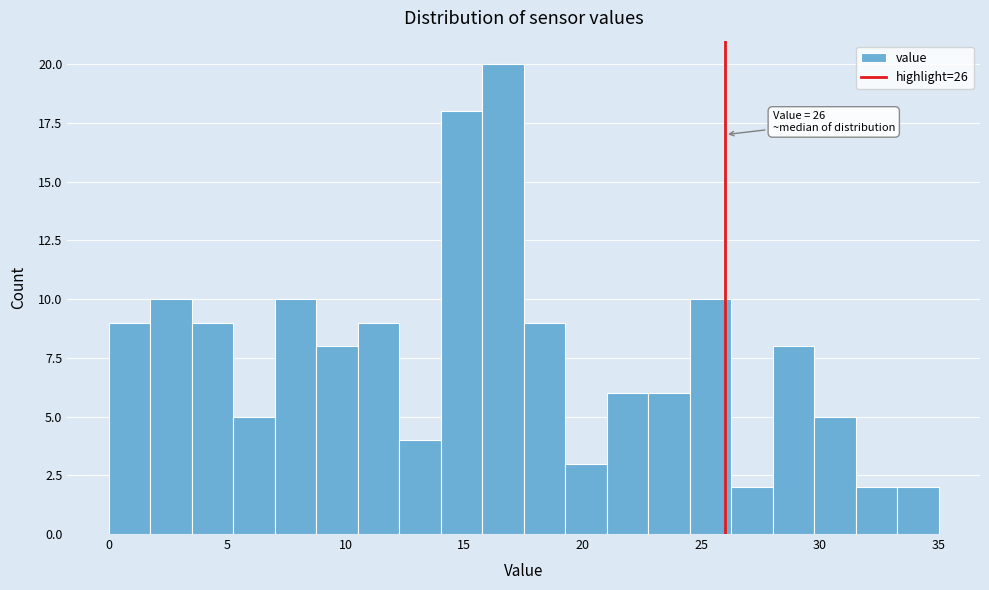

Around what value on the x-axis is the tallest bar? Give the approximate position of its centre, as read against the axis.

16.5